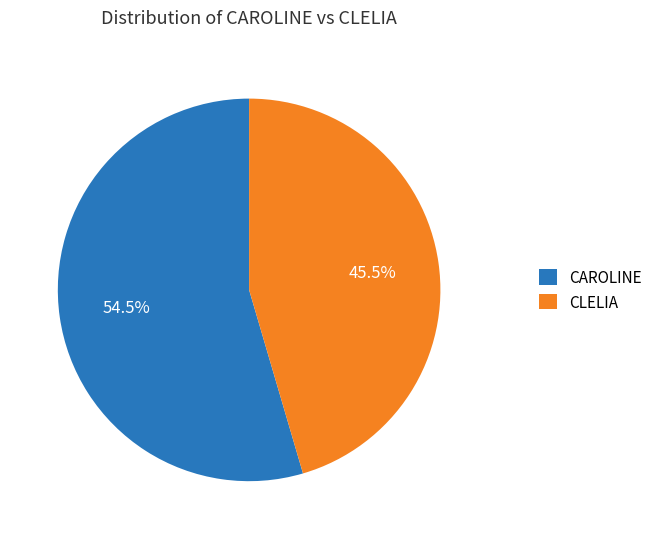

How much of the chart is everything except CLELIA?

54.5%